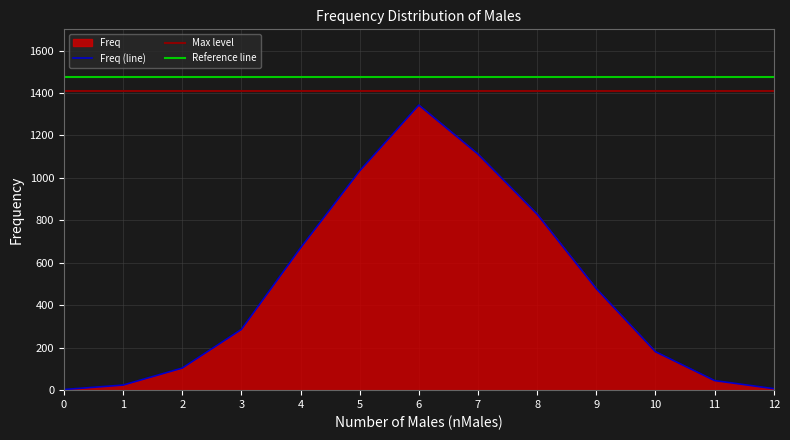

Is it true that the value at 10 is 271?

False